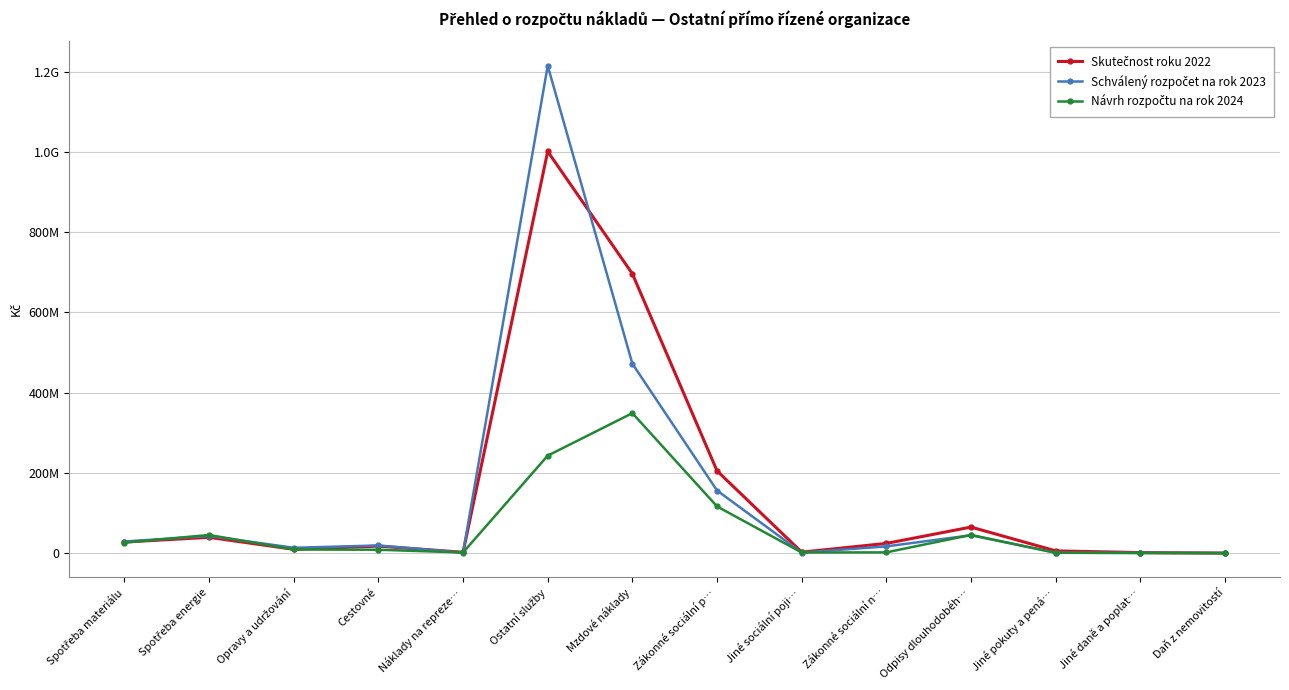

What is the sum of the Skutečnost roku 2022 values at Spotřeba energie and Ostatní služby?

1040257791.5